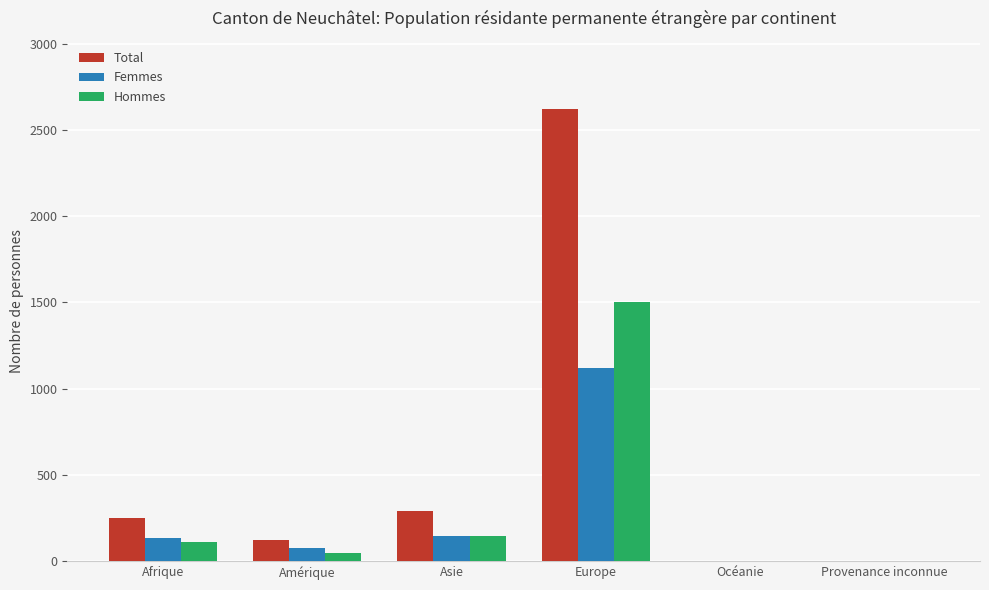

Which category has the highest value in the Femmes series?

Europe